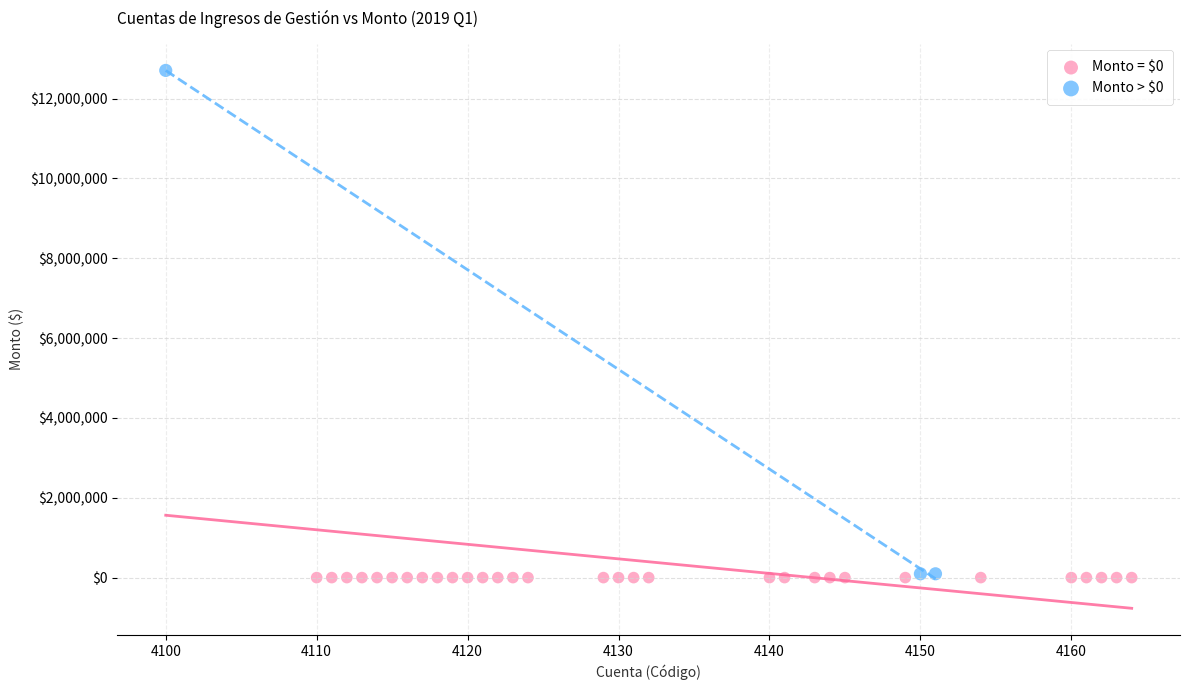

Which series contains the highest Y value?

Monto > $0